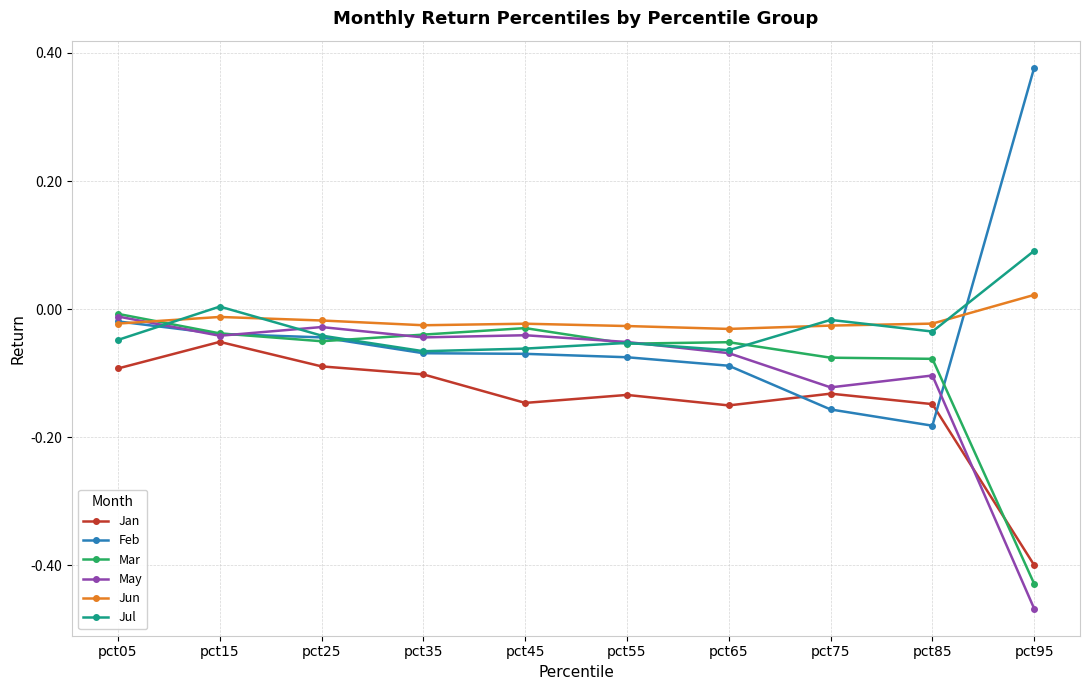

The Jul series shows -0.1 at pct55. True or false?

True